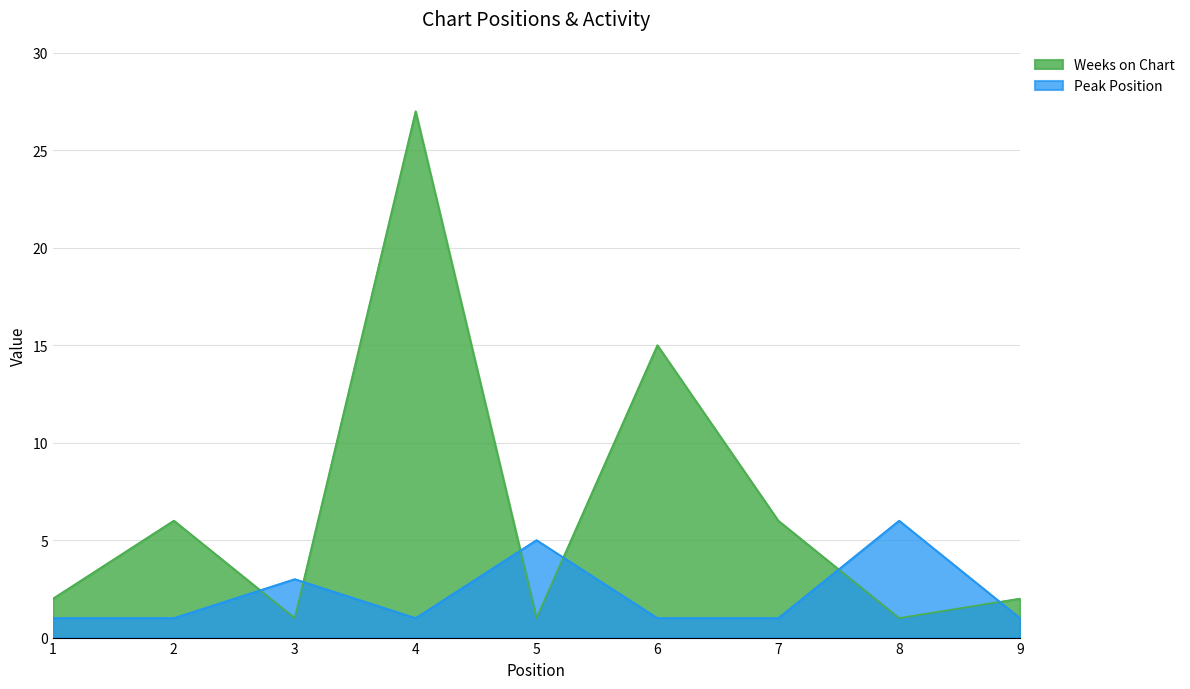

What is the average value of the Weeks on Chart series?

7